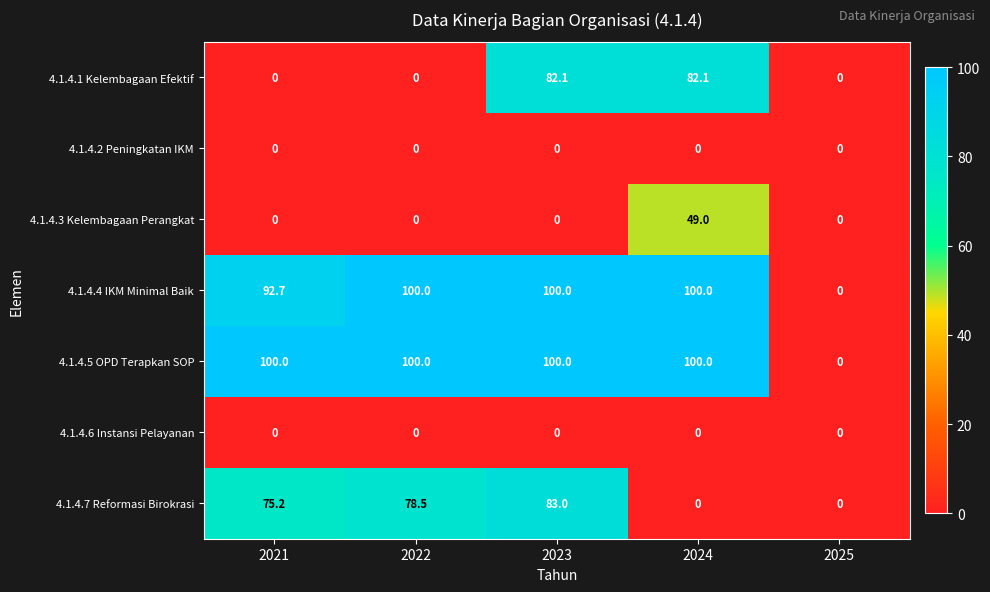

True or false: 4.1.4.4 IKM Minimal Baik has a value of 100.0 at 2023.

True